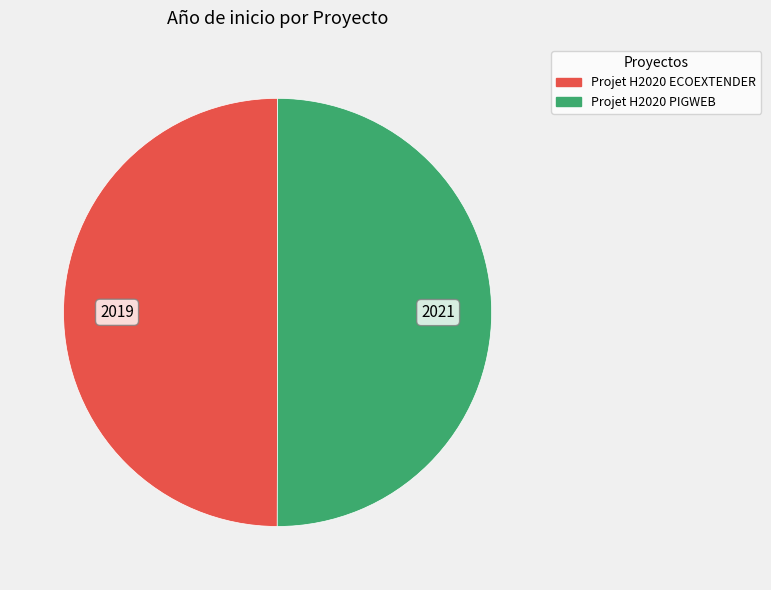

Count the number of slices in the pie.

2